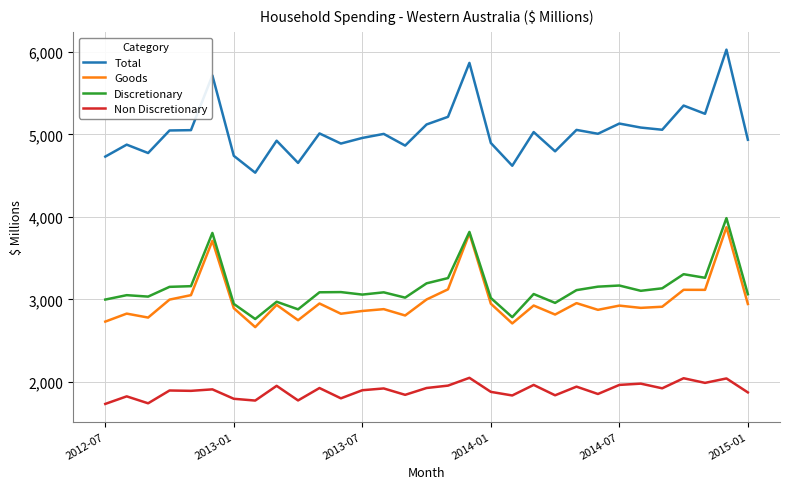

What is the lowest value of the Goods series?

2664.3